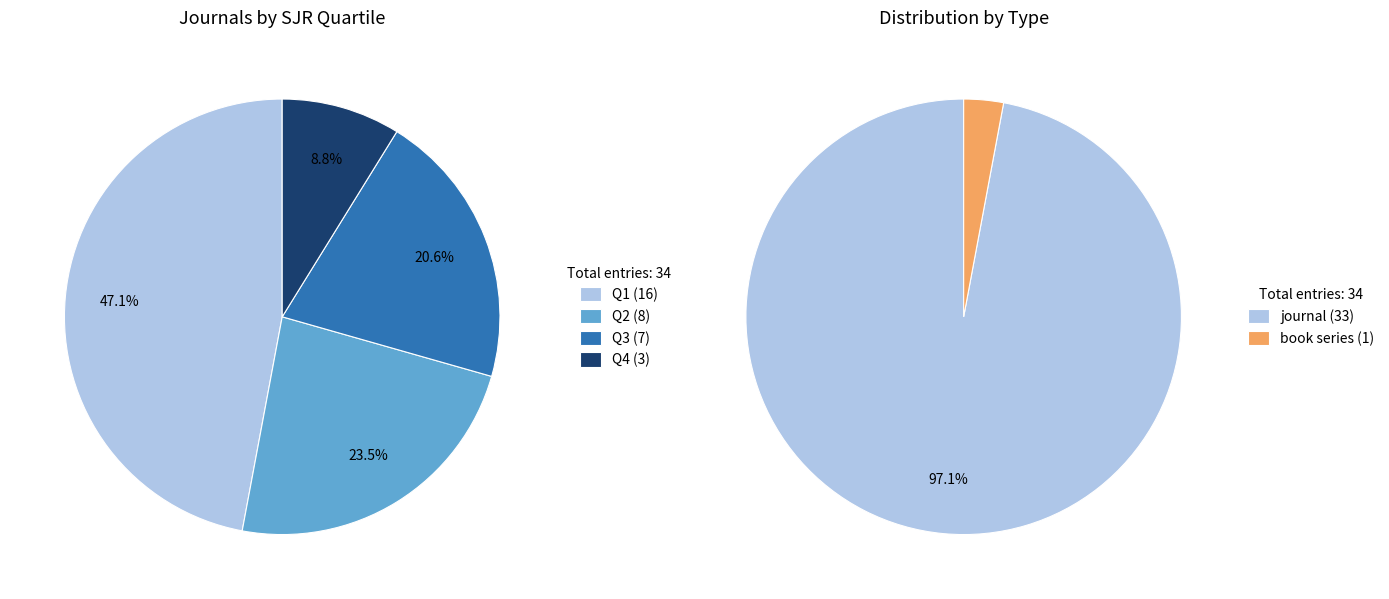

Do Q3 and Q2 together represent more than half of the pie?

No